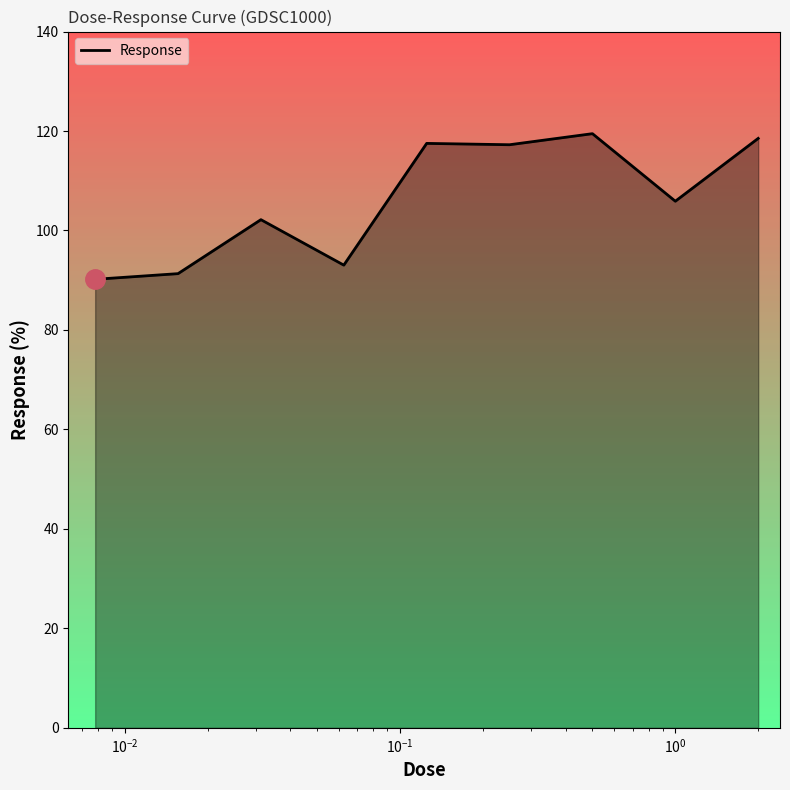

What is the minimum value shown in the chart?

90.2